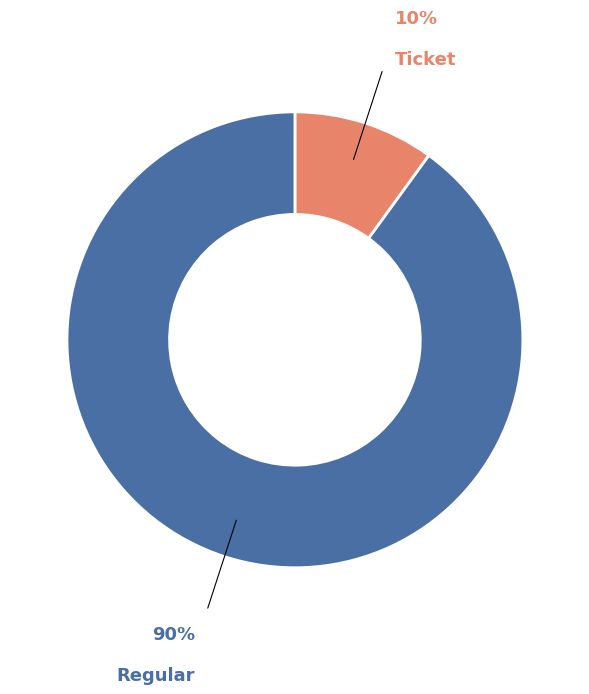

Is there any slice that represents more than half of the pie?

Yes